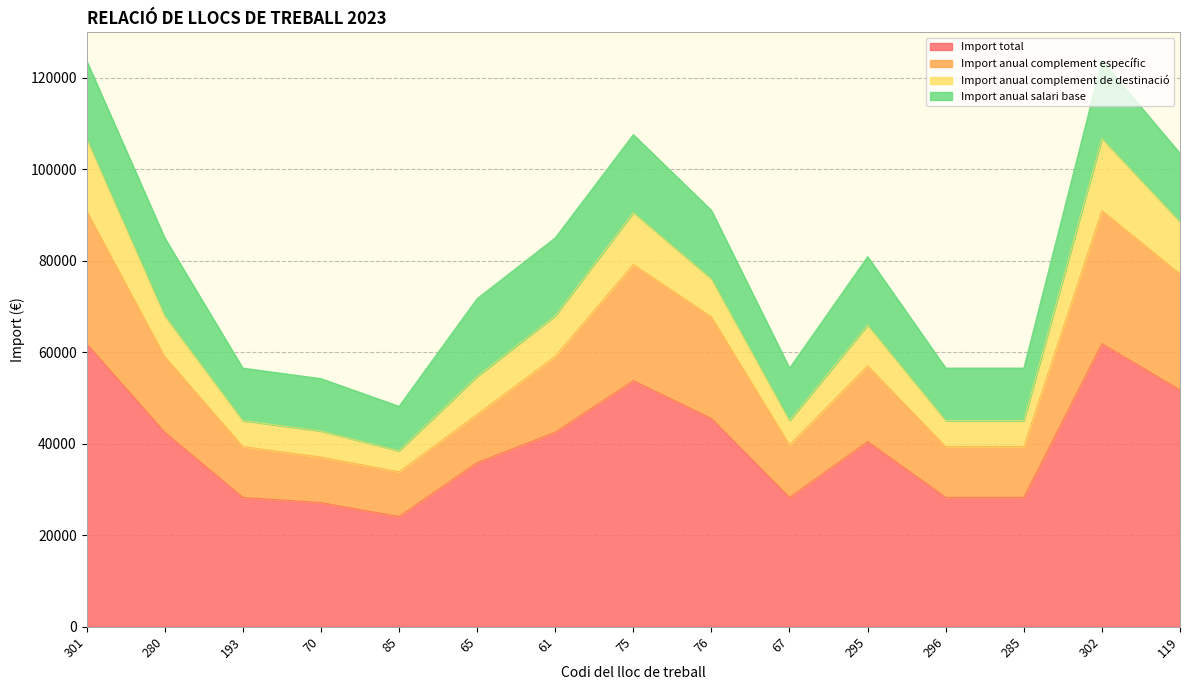

What is the total value across all series at 296?

56559.3